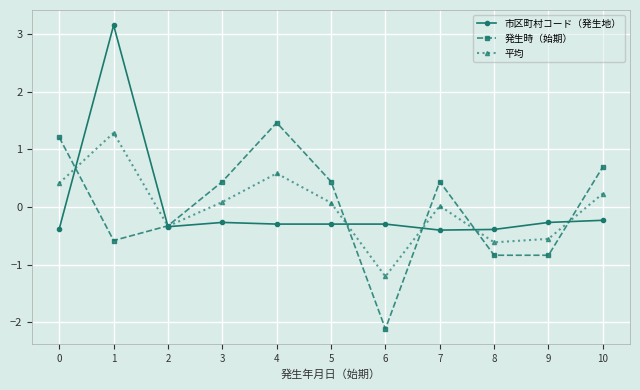

Is it true that 平均 equals 0.0 at 7?

True